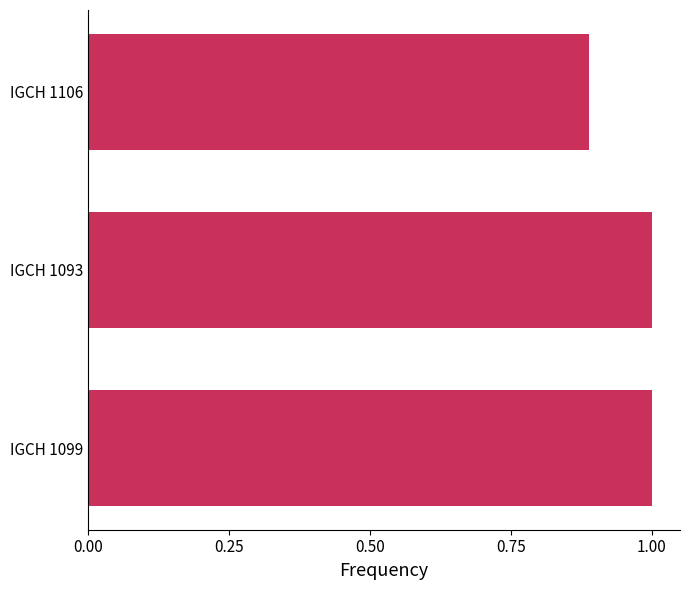

True or false: the data shows 1.0 at IGCH 1099.

True